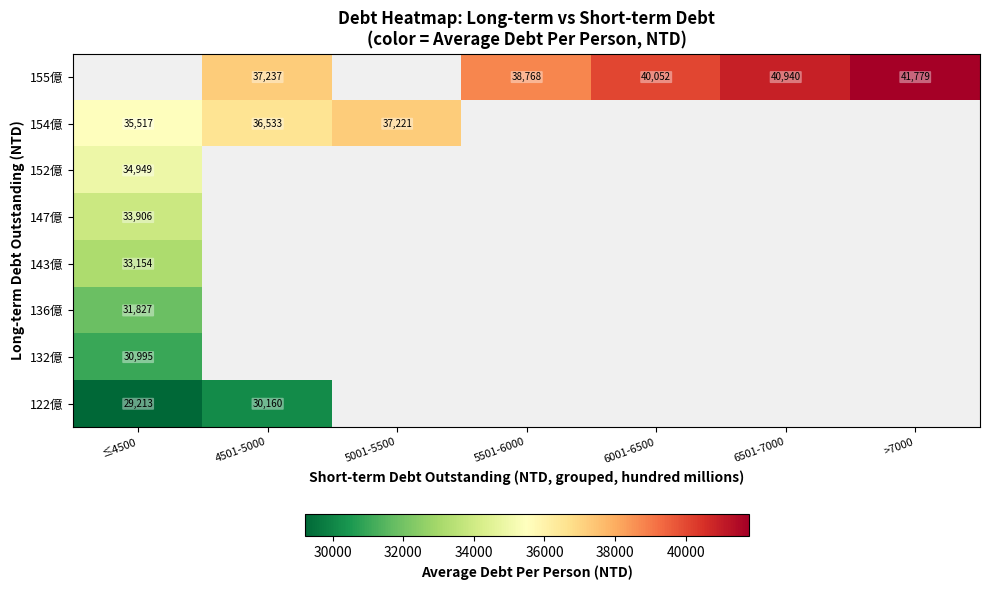

The 155億 series shows 58994 at 4501-5000. True or false?

False